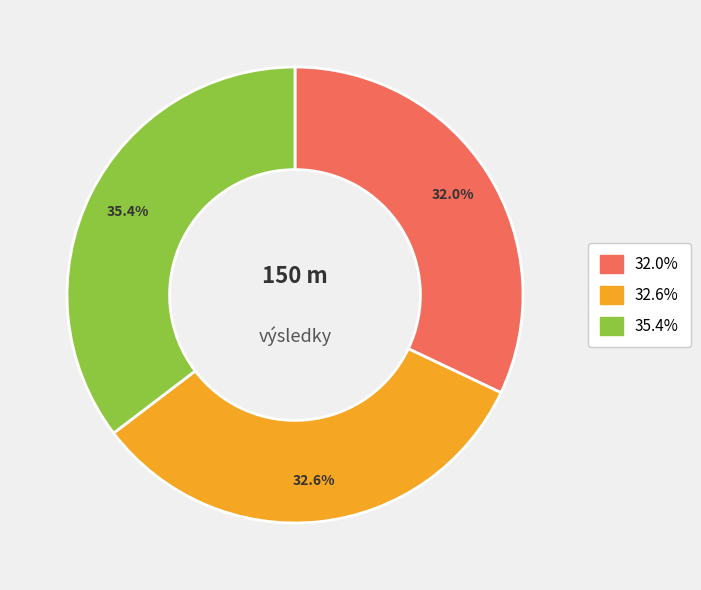

Is there any slice that represents more than half of the pie?

No